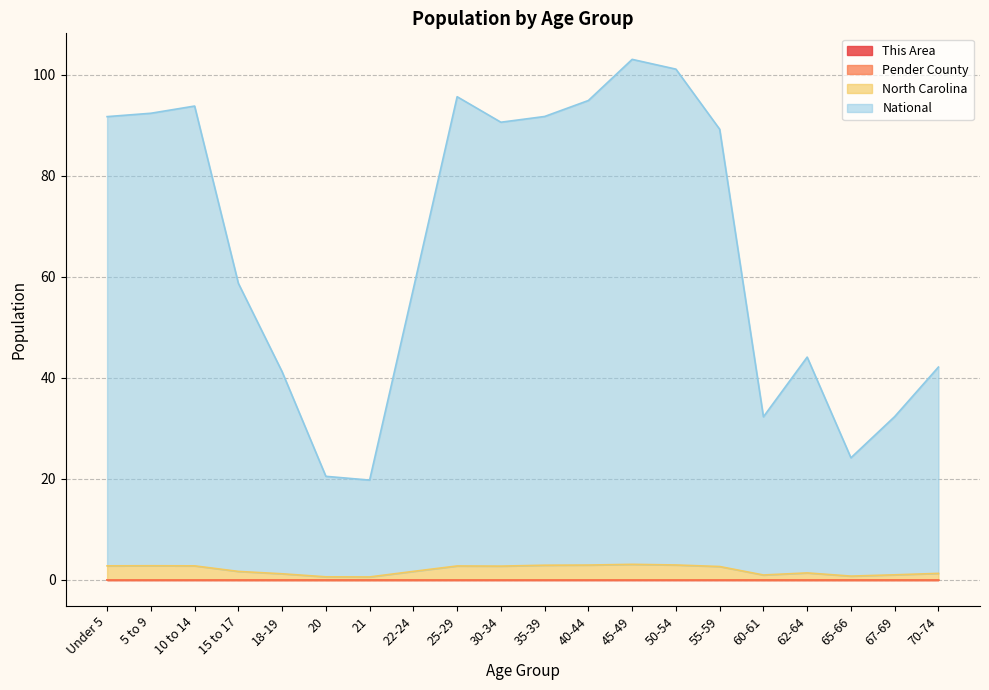

Reading left to right, transcribe all the data shown in this chart.

This Area: Under 5=0.0	5 to 9=0.0	10 to 14=0.0	15 to 17=0.0	18-19=0.0	20=0.0	21=0.0	22-24=0.0	25-29=0.0	30-34=0.0	35-39=0.0	40-44=0.0	45-49=0.0	50-54=0.0	55-59=0.0	60-61=0.0	62-64=0.0	65-66=0.0	67-69=0.0	70-74=0.0
Pender County: Under 5=0.0	5 to 9=0.0	10 to 14=0.0	15 to 17=0.0	18-19=0.0	20=0.0	21=0.0	22-24=0.0	25-29=0.0	30-34=0.0	35-39=0.0	40-44=0.0	45-49=0.0	50-54=0.0	55-59=0.0	60-61=0.0	62-64=0.0	65-66=0.0	67-69=0.0	70-74=0.0
North Carolina: Under 5=2.8	5 to 9=2.8	10 to 14=2.8	15 to 17=1.7	18-19=1.2	20=0.6	21=0.6	22-24=1.7	25-29=2.8	30-34=2.7	35-39=2.9	40-44=3.0	45-49=3.1	50-54=3.0	55-59=2.7	60-61=1.0	62-64=1.4	65-66=0.8	67-69=1.0	70-74=1.3
National: Under 5=91.8	5 to 9=92.4	10 to 14=93.8	15 to 17=58.7	18-19=41.2	20=20.5	21=19.8	22-24=57.7	25-29=95.7	30-34=90.6	35-39=91.8	40-44=95.0	45-49=103.1	50-54=101.2	55-59=89.3	60-61=32.3	62-64=44.1	65-66=24.2	67-69=32.4	70-74=42.2